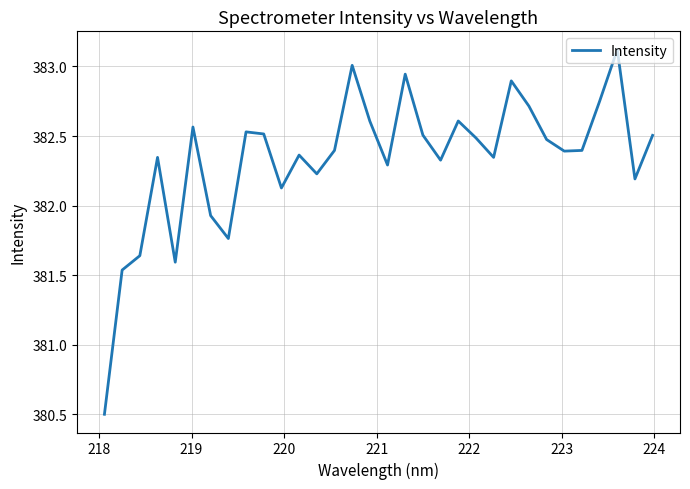

What is the difference between the maximum and minimum values?

2.6